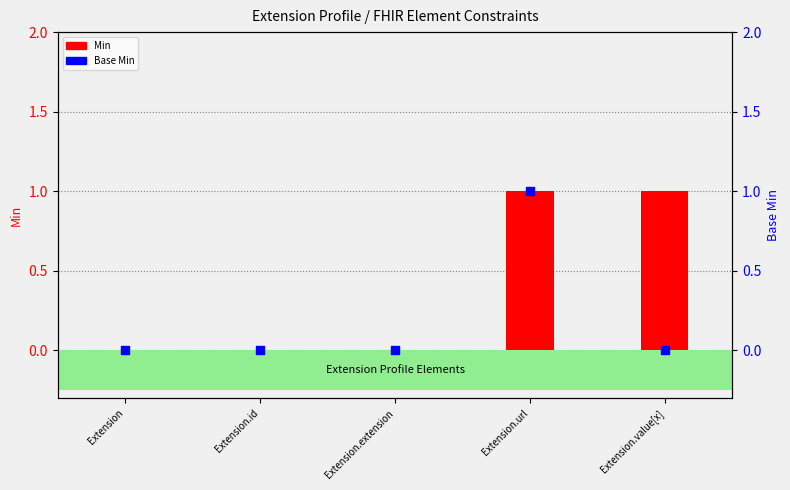

Which series contains the lowest Y value?

Min